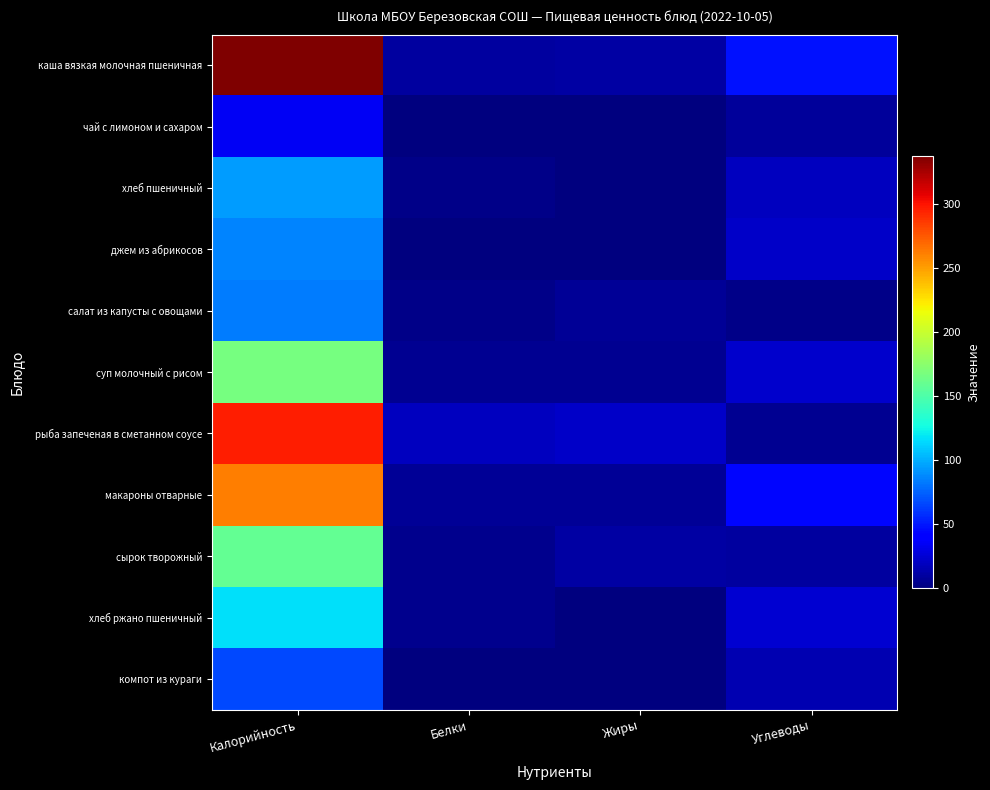

Which label corresponds to the largest value in the chart?

Калорийность